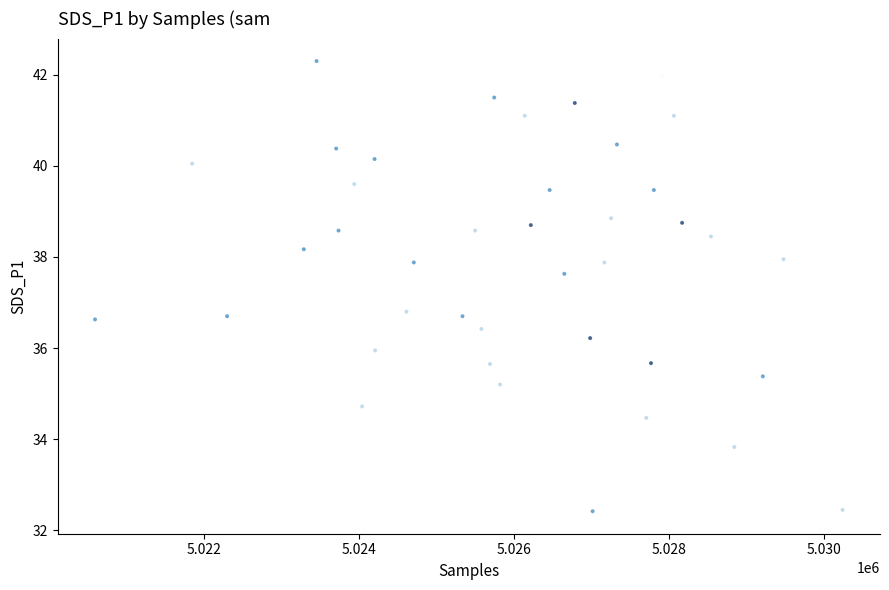

What is the range of Y values (max minus min)?

9.9